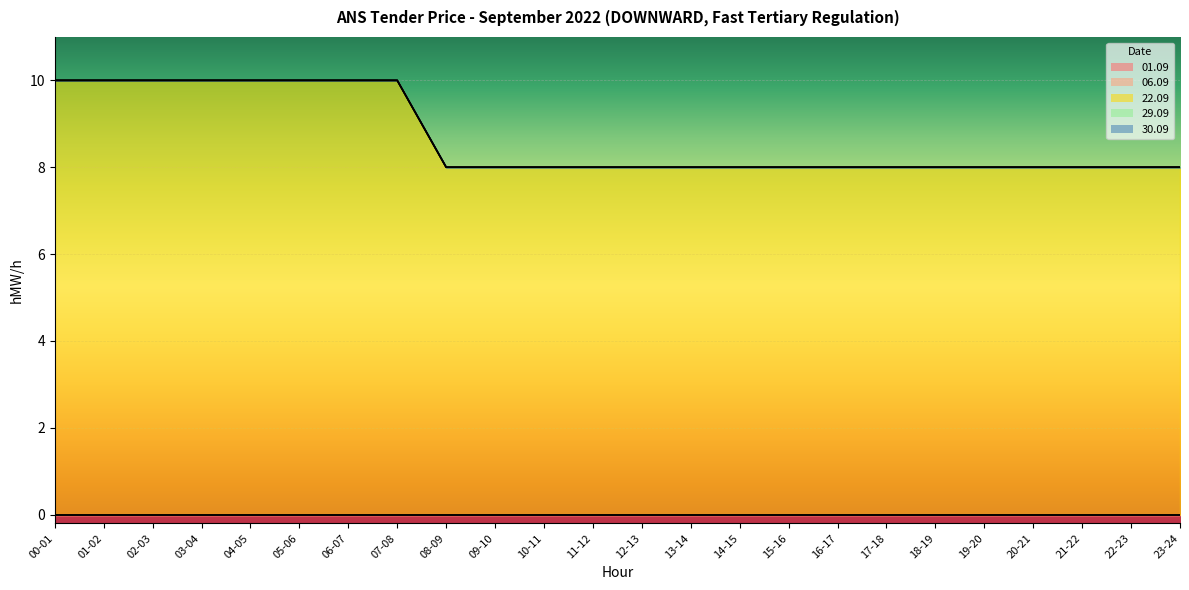

At how many categories does at least one series exceed 9?

8